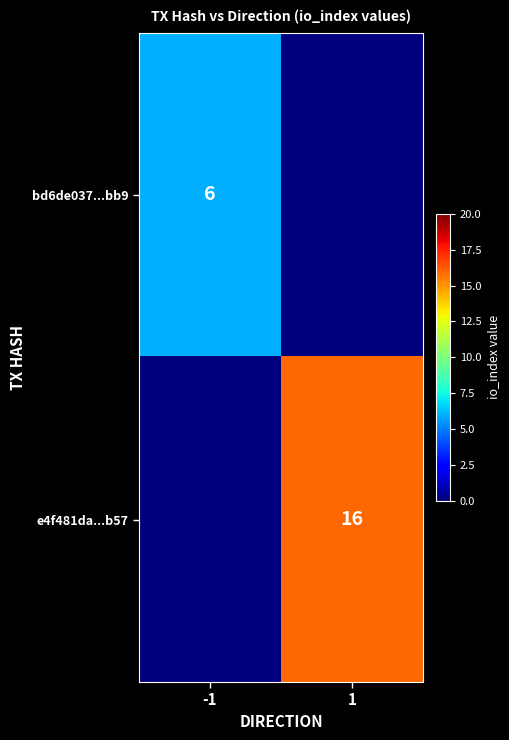

Is the value of e4f481da...b57 at 1 greater than the value of bd6de037...bb9 at -1?

Yes